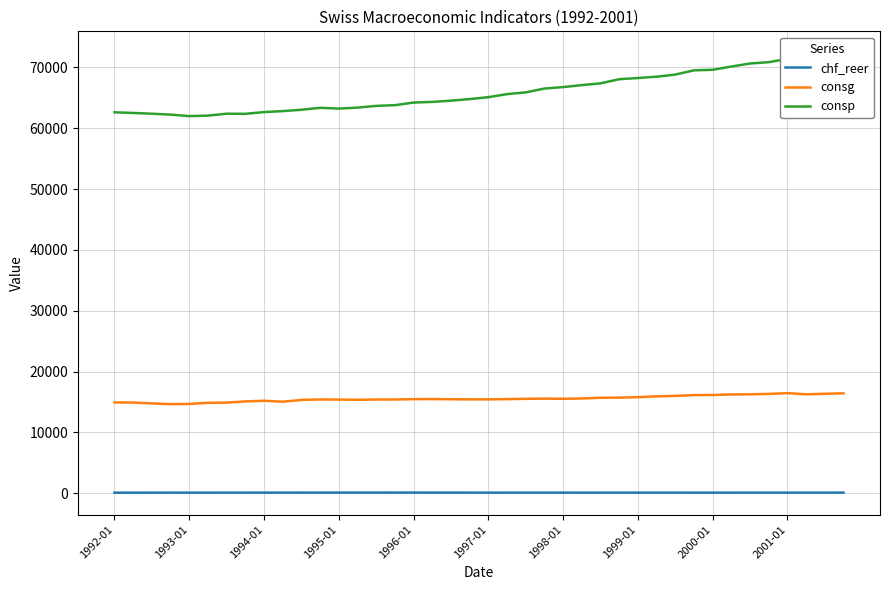

Reading left to right, transcribe all the data shown in this chart.

chf_reer: 94.2	92.2	96.7	98.3	96.0	97.4	99.8	101.1	103.0	102.2	104.5	104.6	107.4	110.8	109.5	111.9	109.7	106.5	106.8	102.4	97.2	98.5	98.7	100.3	100.1	97.6	98.0	100.6	101.1	99.2	98.7	98.0	97.0	97.7	98.3	98.7	100.0	98.2	100.4	102.4
consg: 14930.4	14907.3	14770.7	14642.2	14681.0	14865.4	14902.1	15089.6	15201.2	15045.2	15338.9	15416.6	15393.5	15364.8	15404.9	15408.7	15467.7	15479.2	15452.2	15432.1	15432.9	15469.9	15523.9	15555.9	15528.7	15575.0	15689.6	15715.3	15790.2	15927.4	16002.2	16127.2	16156.5	16238.5	16264.2	16325.7	16458.5	16262.5	16354.0	16417.1
consp: 62614.4	62504.7	62382.1	62231.5	61989.7	62067.5	62382.9	62364.8	62649.2	62809.5	63030.1	63350.1	63222.3	63383.9	63668.1	63787.4	64215.5	64321.6	64526.5	64786.6	65103.0	65601.8	65888.3	66520.1	66759.8	67082.4	67370.3	68056.0	68245.6	68467.0	68813.8	69510.6	69602.7	70139.2	70633.0	70852.8	71401.8	71965.5	72223.3	72310.5